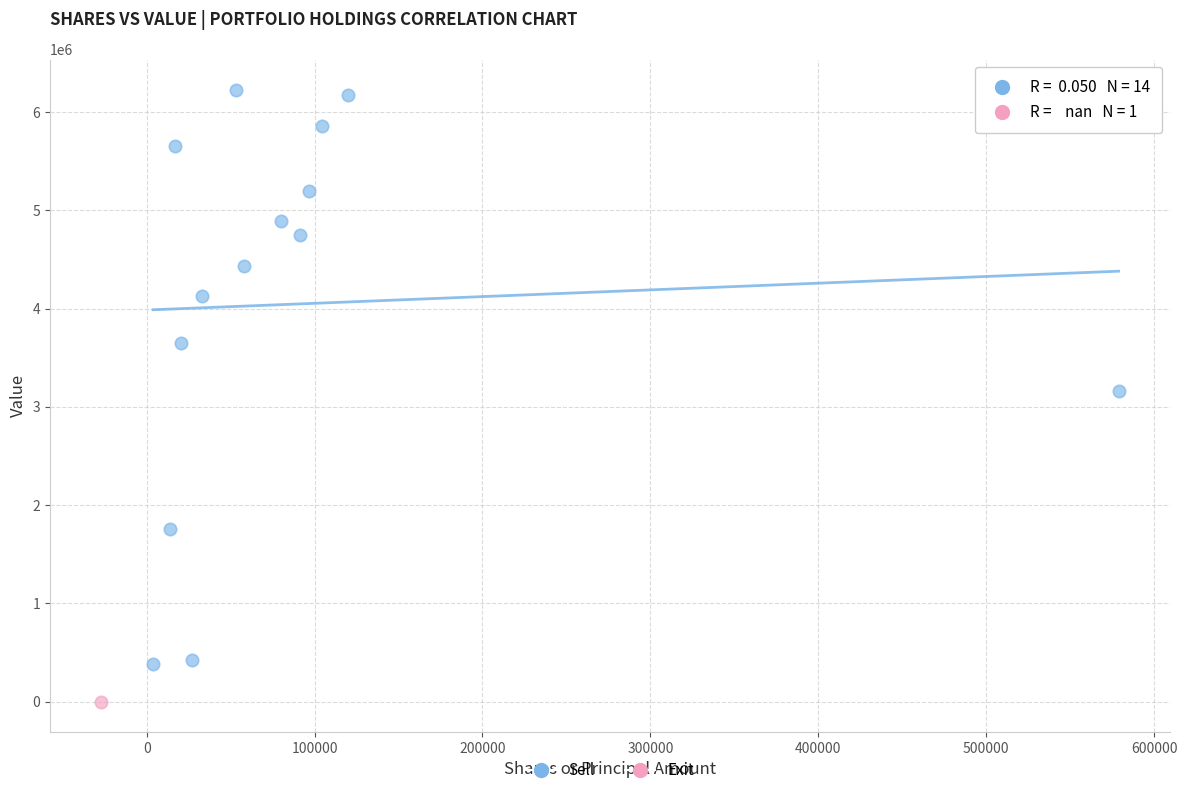

What are all the series names shown in the legend?

Sell, Exit